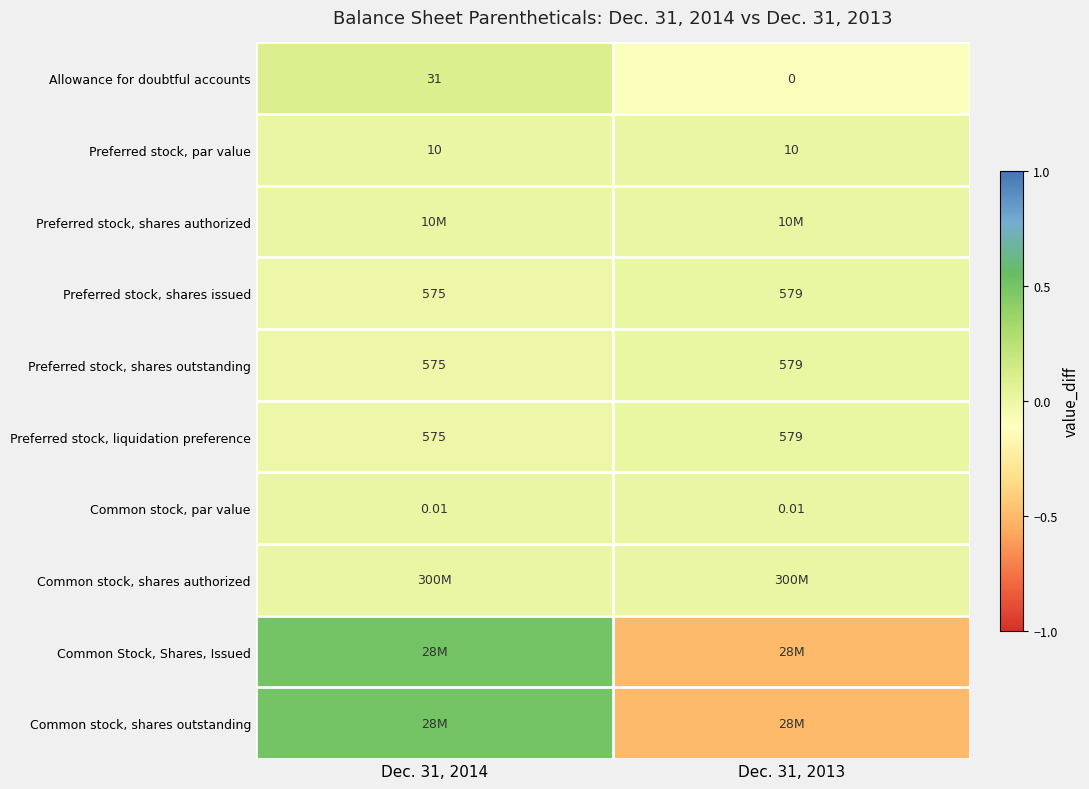

Is the value of Common stock, shares authorized at Dec. 31, 2013 greater than the value of Common stock, par value at Dec. 31, 2013?

No